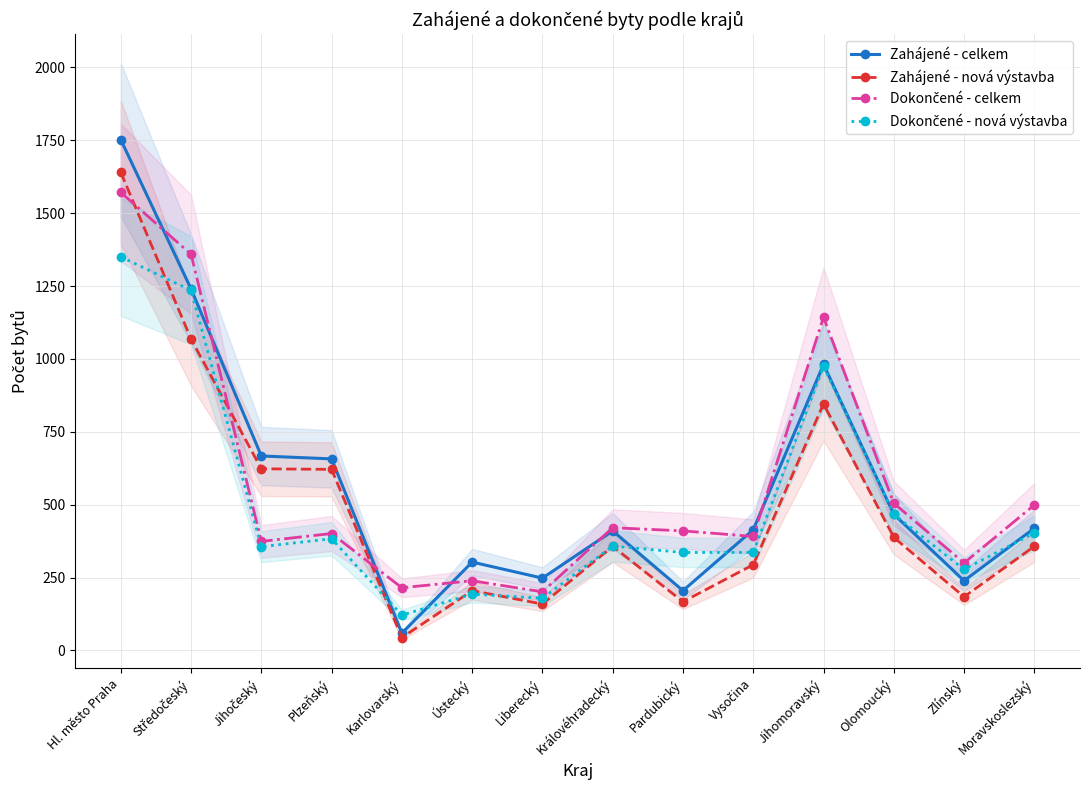

What is the label of the 6th point from the right?

Pardubický